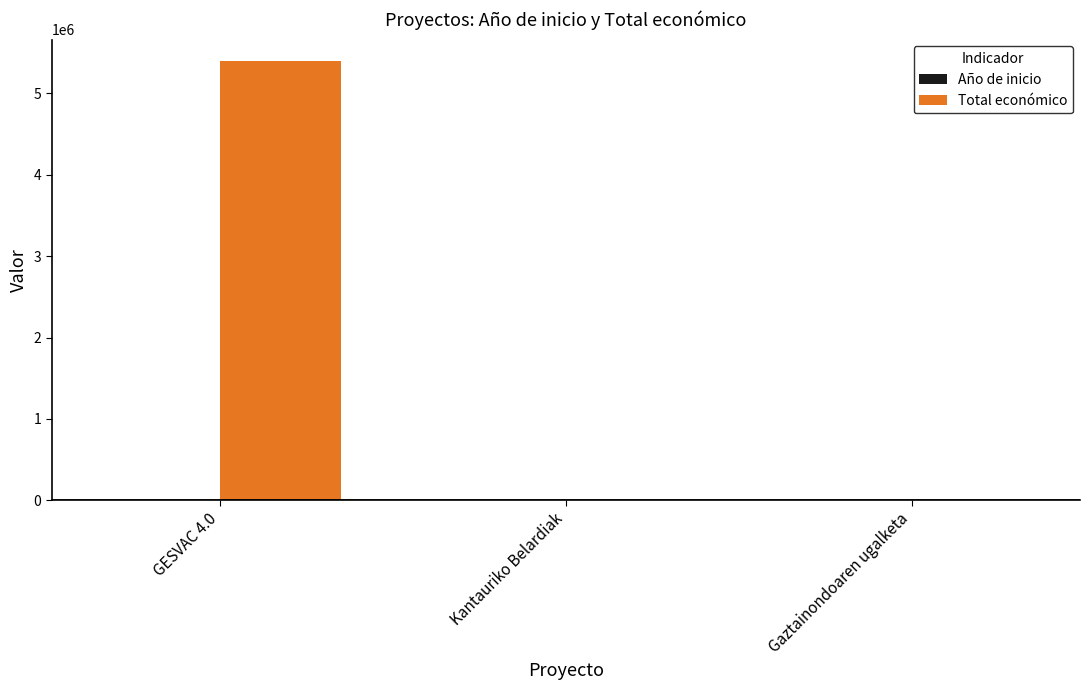

How many distinct data groups are displayed?

2